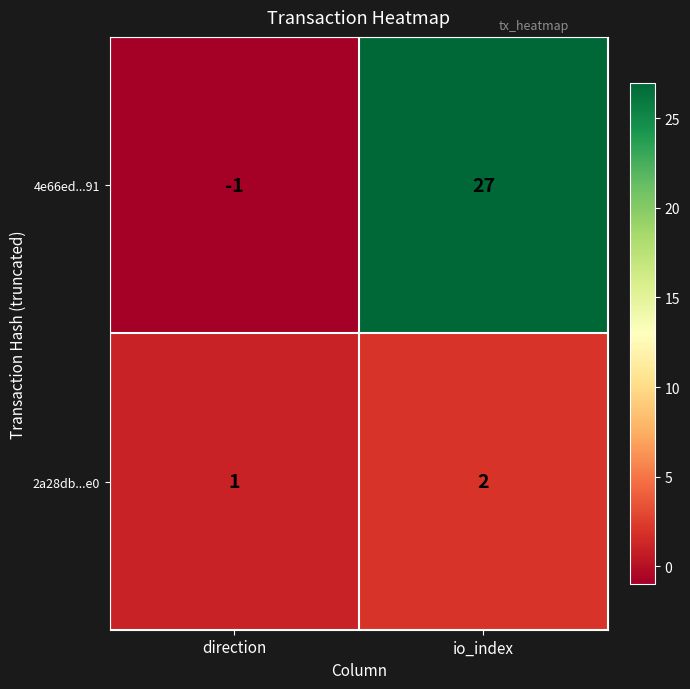

List the series in order of their overall mean, lowest first.

2a28db...e0, 4e66ed...91